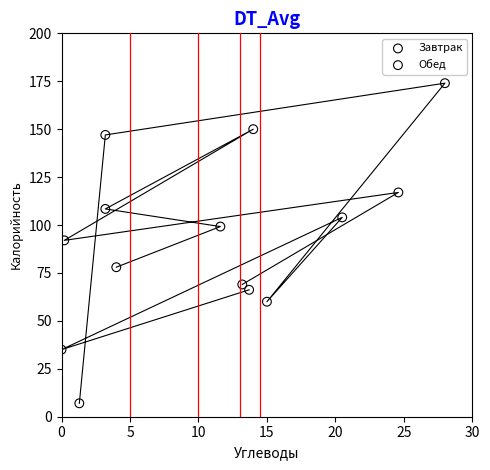

Which series contains the highest Y value?

Завтрак